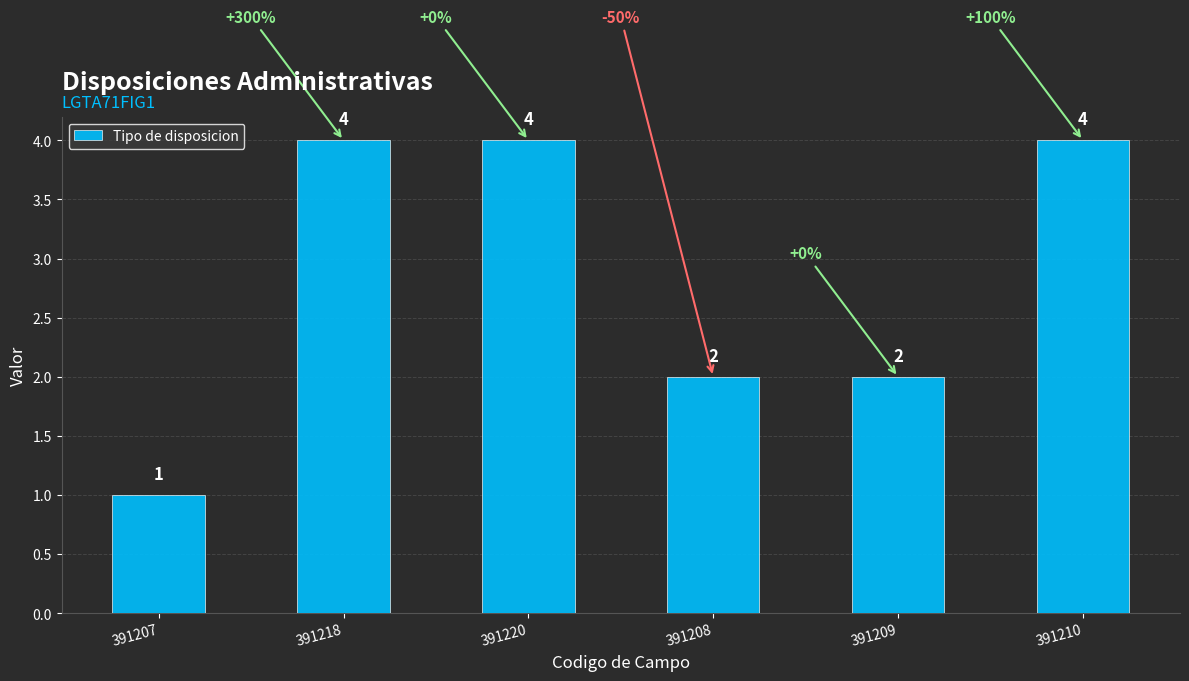

What is the label of the 5th bar from the right?

391218